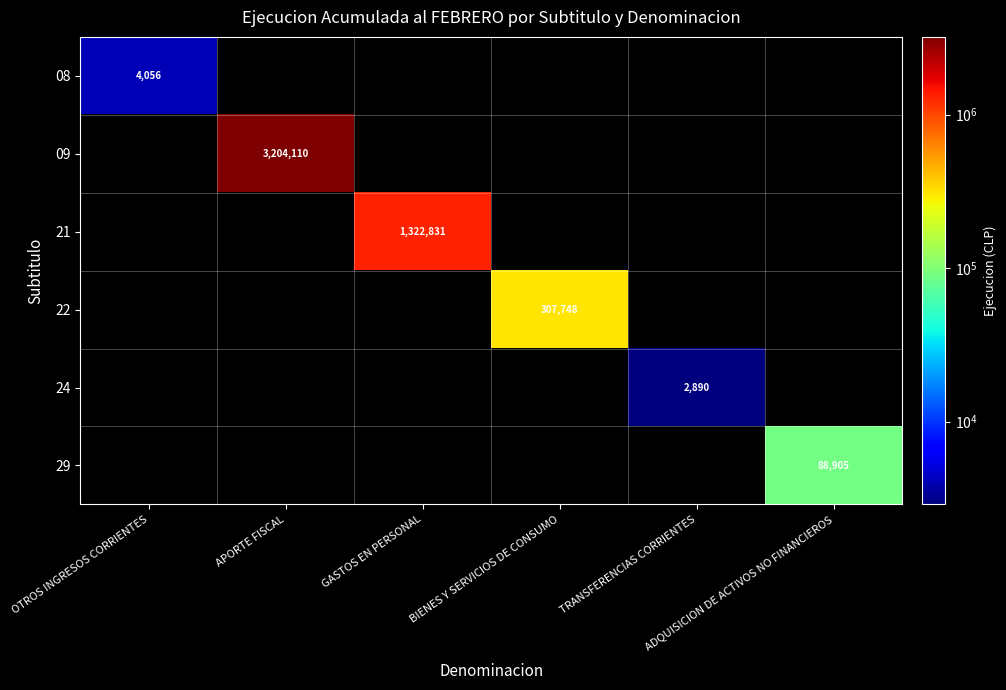

Is the value of 22 at OTROS INGRESOS CORRIENTES greater than the value of 29 at TRANSFERENCIAS CORRIENTES?

No